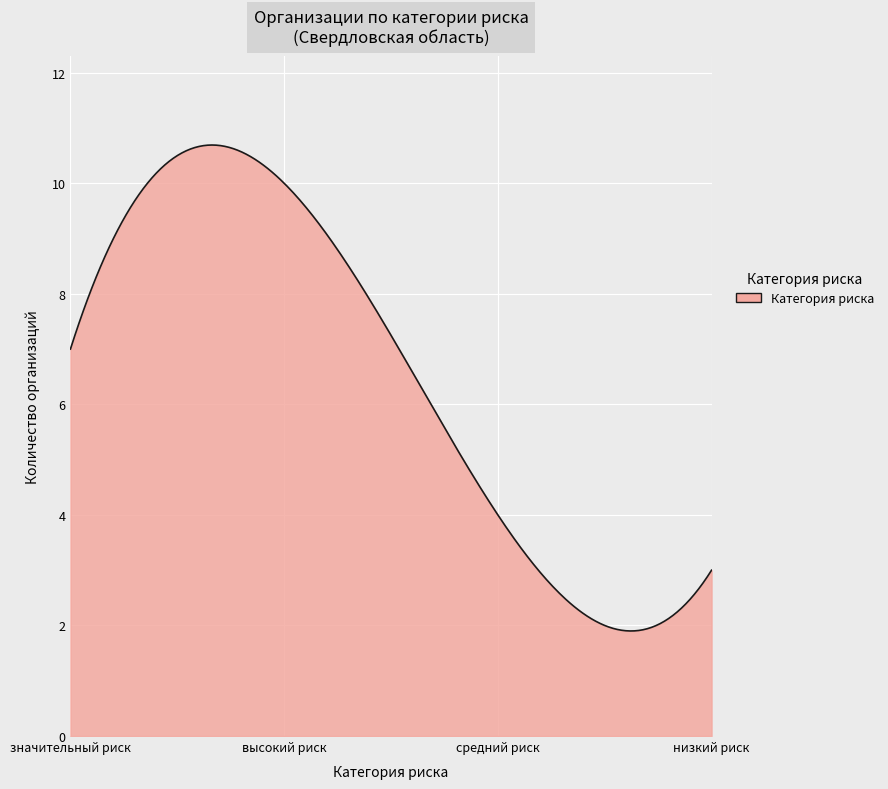

What is the difference between the maximum and minimum values?

8.8